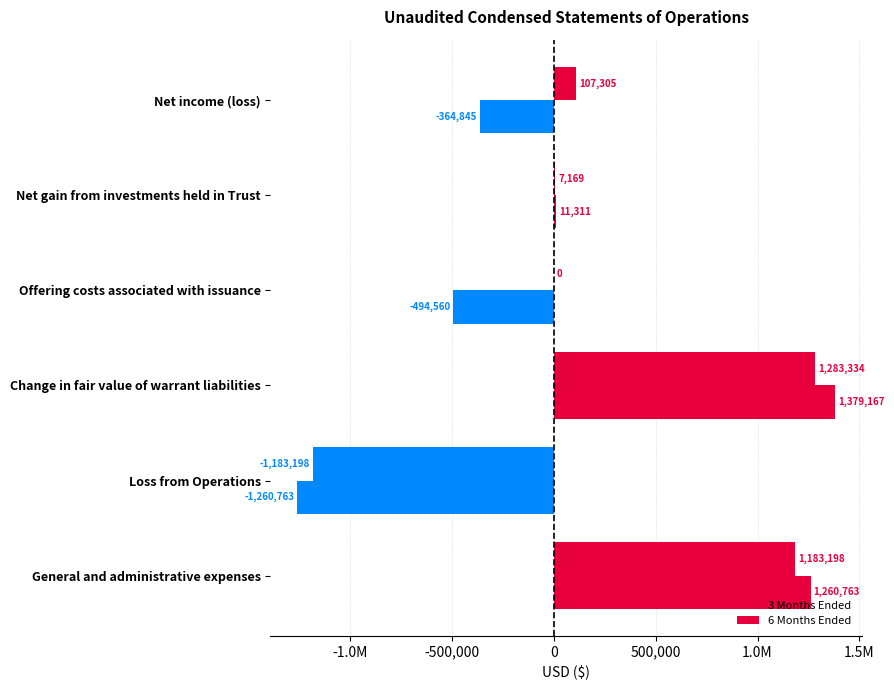

What is the greatest value displayed?

1379167